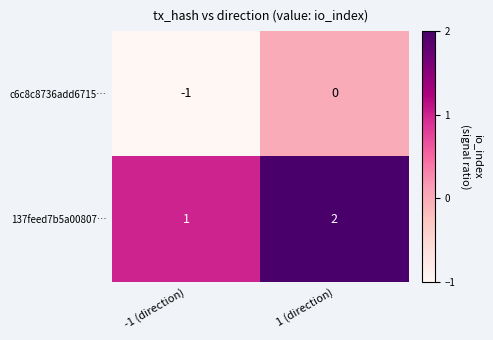

At which category is the sum across all series the highest?

1 (direction)